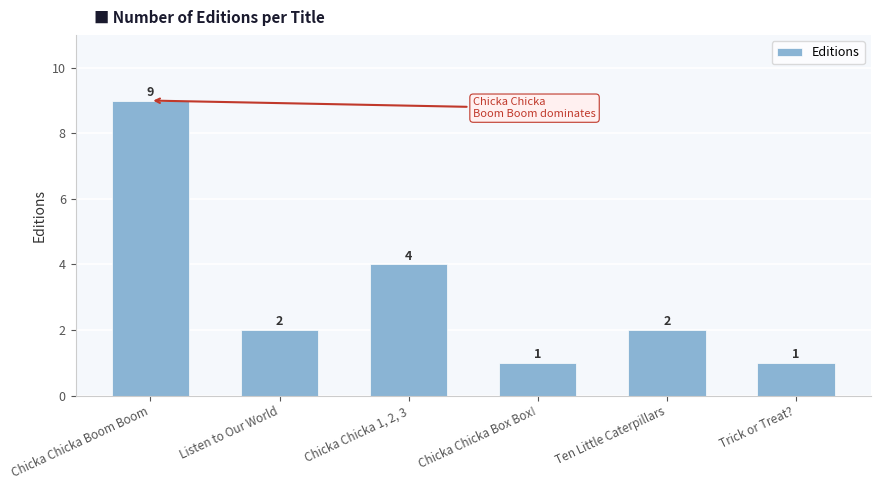

What is the label of the 3rd bar from the right?

Chicka Chicka Box Box!